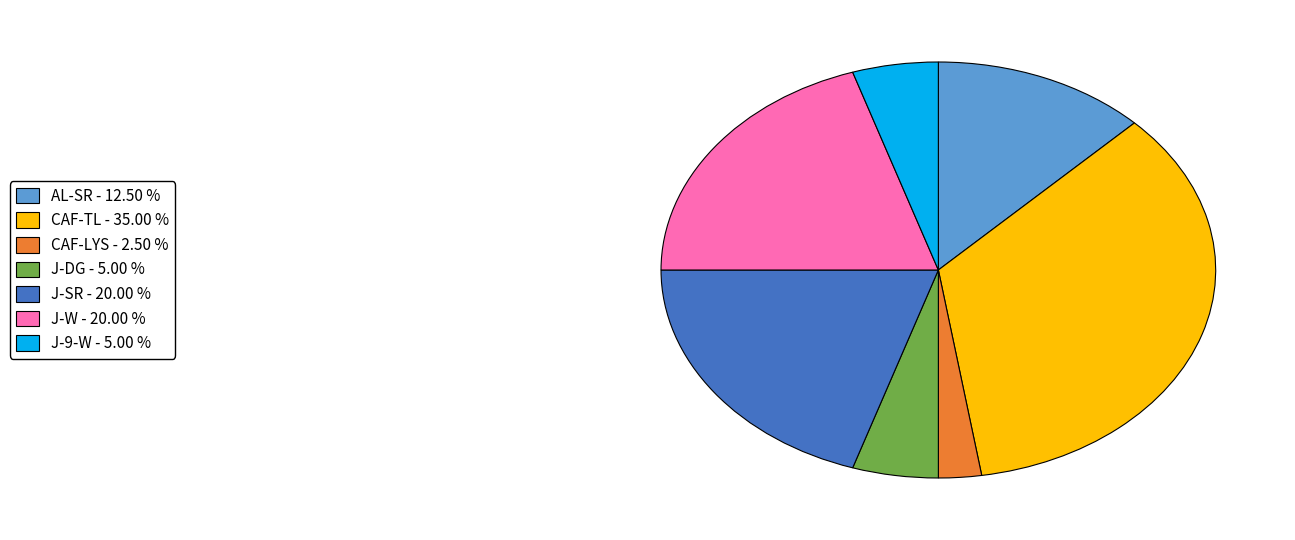

Is there a majority slice in this chart?

No